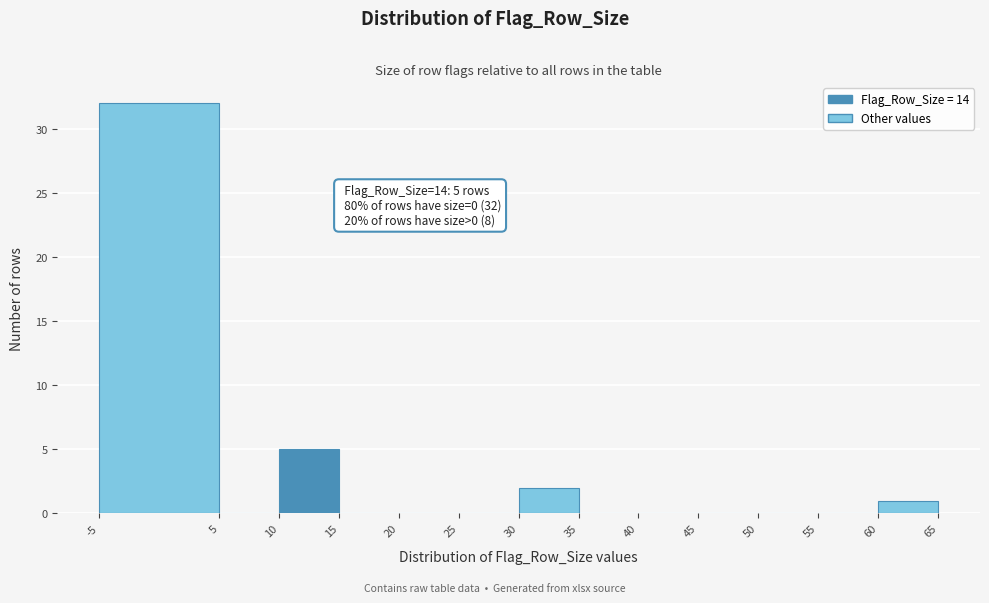

Which range on the x-axis has the tallest bar?

-5 to 5